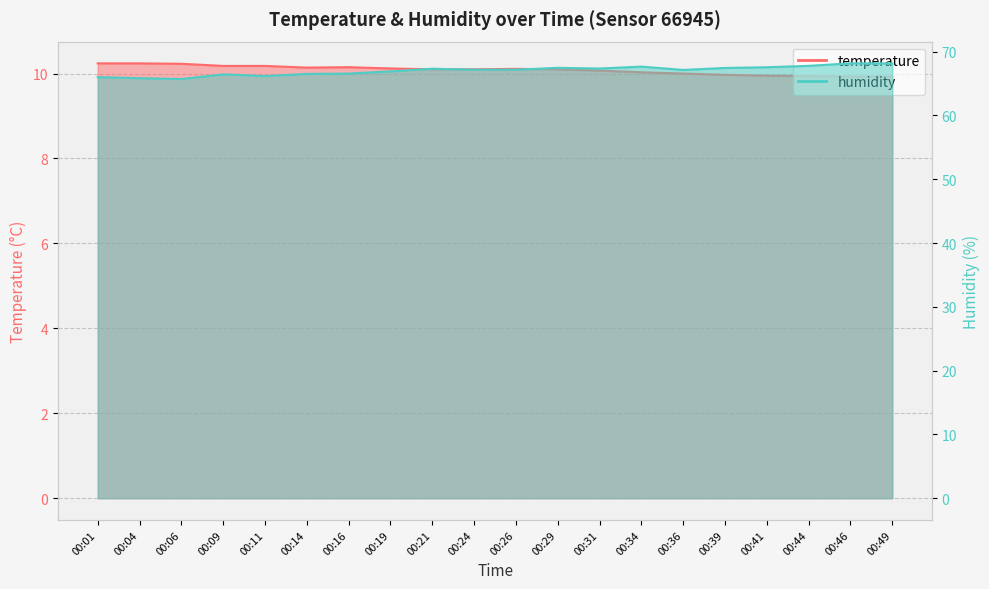

True or false: temperature and humidity cross at least once.

False